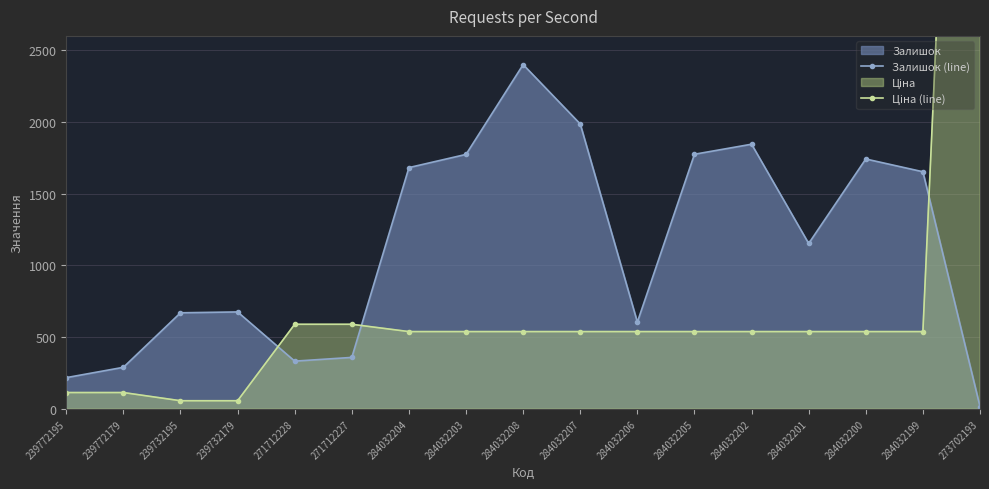

Reading left to right, what are all the values shown in this chart?

Залишок (line): 239772195=218.0	239772179=290.0	239732195=670.0	239732179=676.0	271712228=333.0	271712227=359.0	284032204=1682.0	284032203=1774.0	284032208=2400.0	284032207=1986.0	284032206=605.0	284032205=1775.0	284032202=1845.0	284032201=1153.0	284032200=1742.0	284032199=1653.0	273702193=16.0
Ціна (line): 239772195=114.1	239772179=114.1	239732195=57.0	239732179=57.0	271712228=589.9	271712227=589.9	284032204=539.0	284032203=539.0	284032208=539.0	284032207=539.0	284032206=539.0	284032205=539.0	284032202=539.0	284032201=539.0	284032200=539.0	284032199=539.0	273702193=9384.0